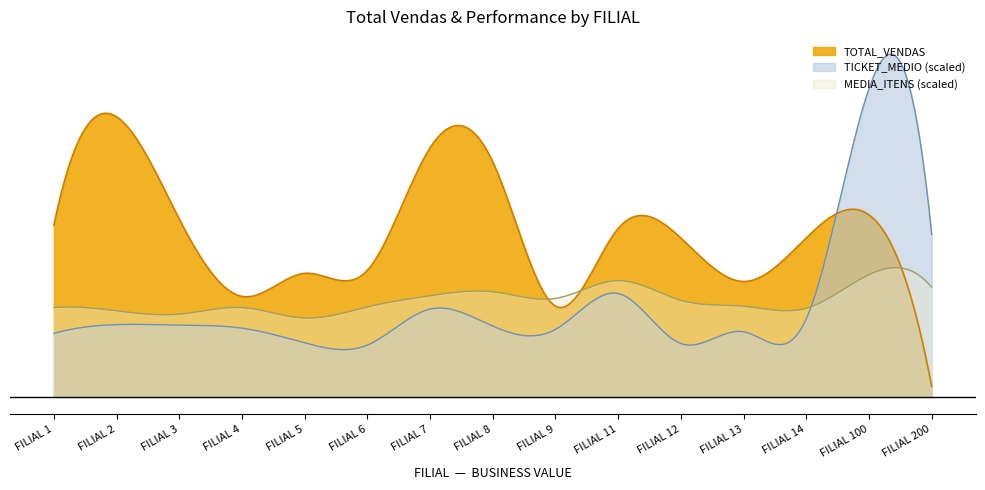

What is the value of the FILIAL 1 point at the 5th from the left?

188080.4